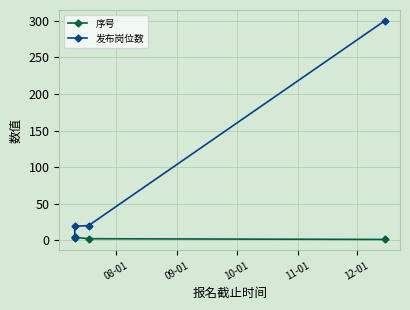

Read the 发布岗位数 value at 09-01.

19